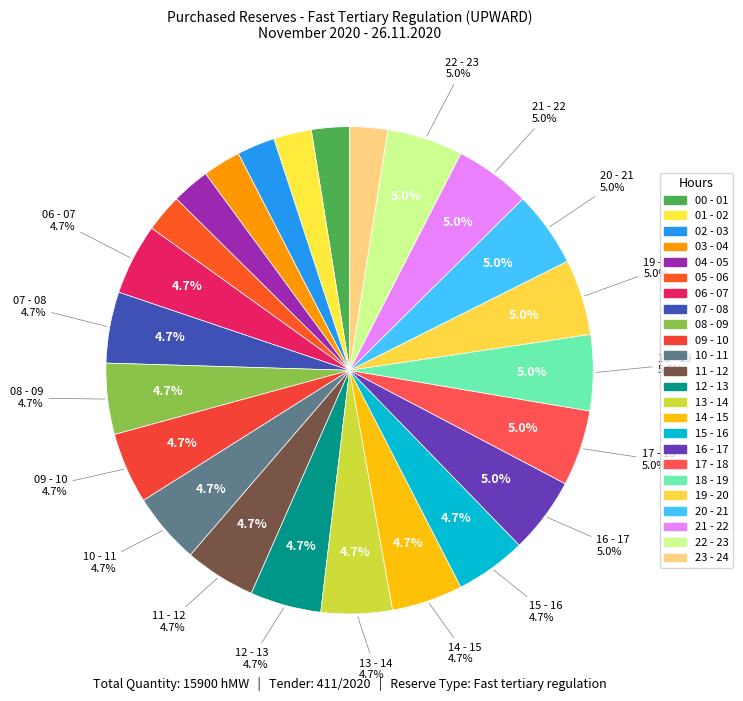

Which slice is the smallest?

00 - 01